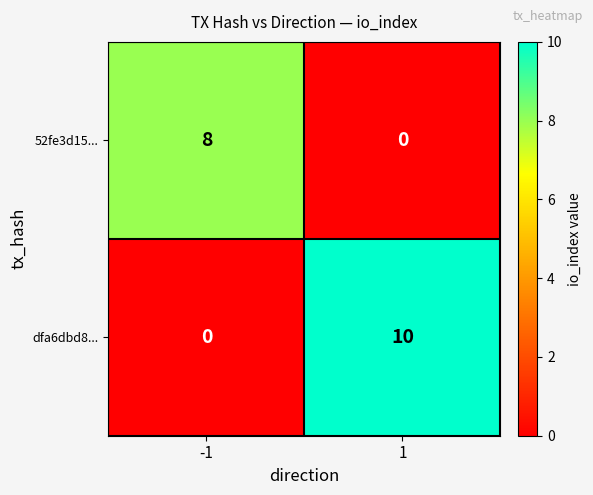

True or false: 52fe3d15... has a value of 0 at 1.

True